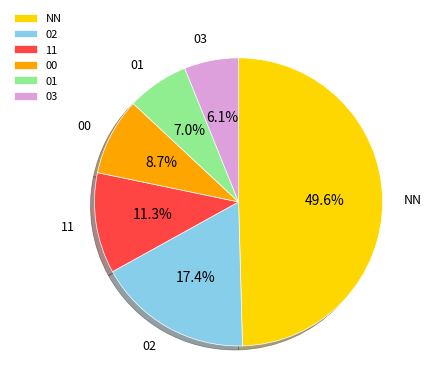

Does 03 represent more than half of the total?

No